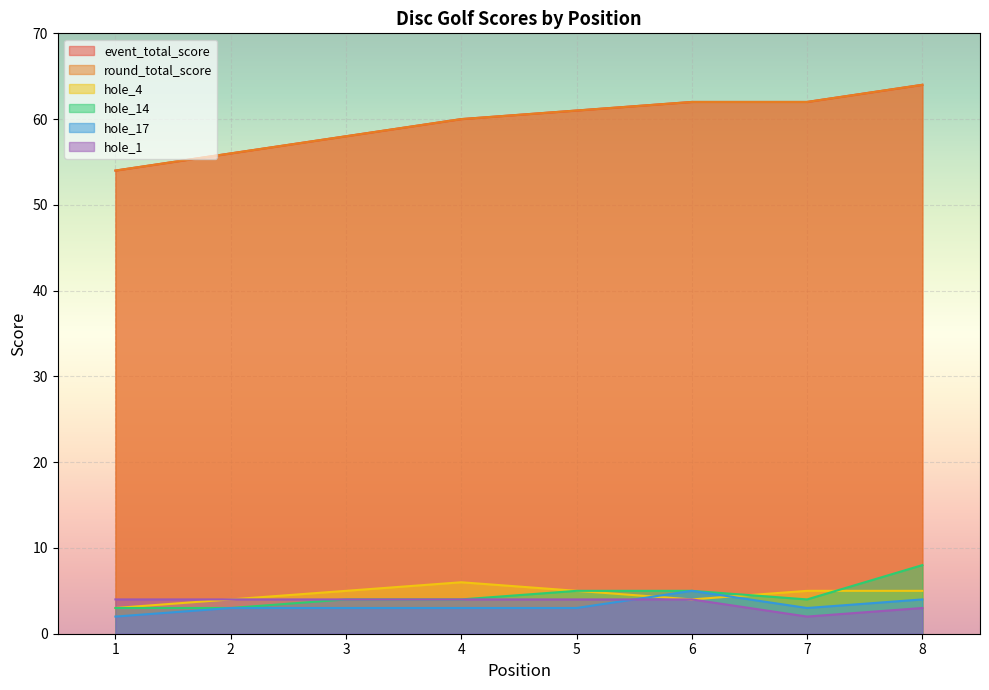

Between 1 and 2, which series saw the biggest shift?

event_total_score